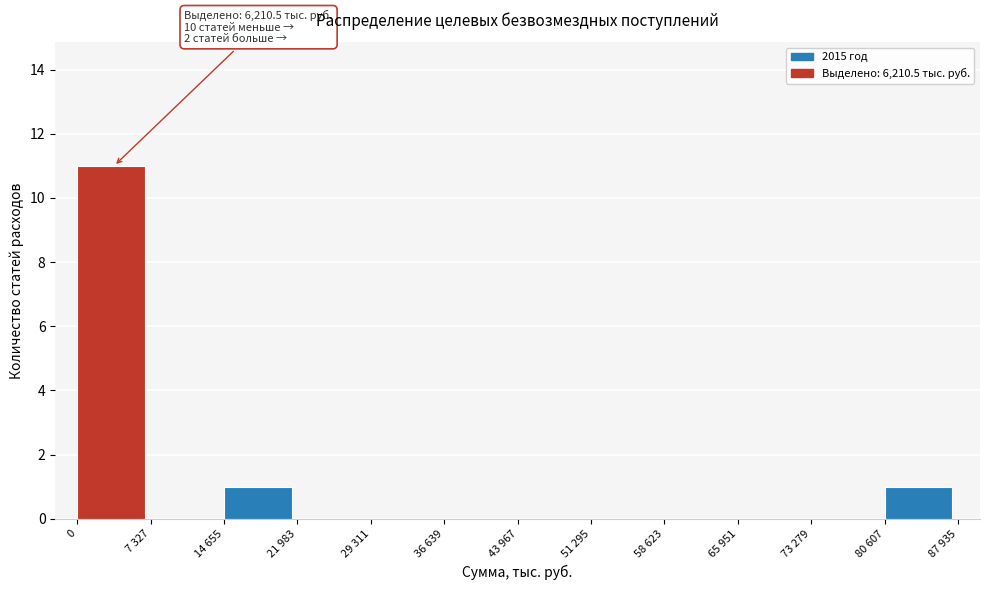

Reading left to right, extract all data points from this chart.

0=11	7 327=0	14 655=1	21 983=0	29 311=0	36 639=0	43 967=0	51 295=0	58 623=0	65 951=0	73 279=0	80 607=1